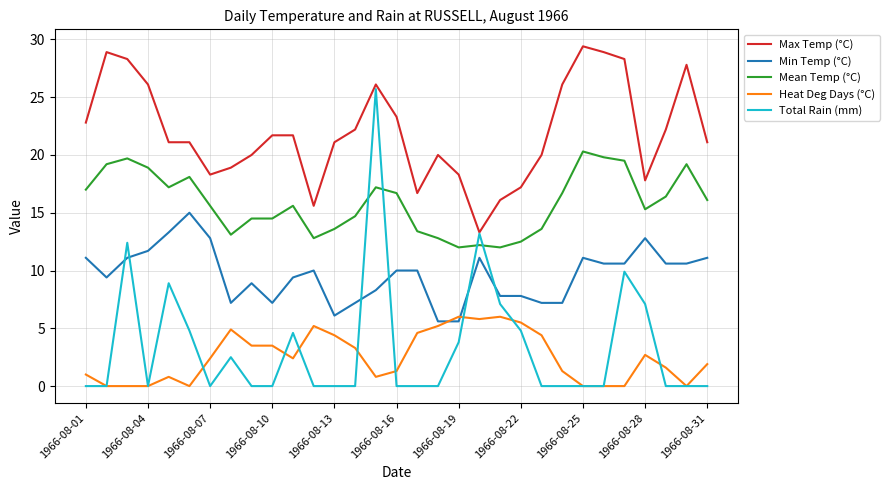

List the series in order of their peak value, lowest first.

Heat Deg Days (°C), Min Temp (°C), Mean Temp (°C), Total Rain (mm), Max Temp (°C)